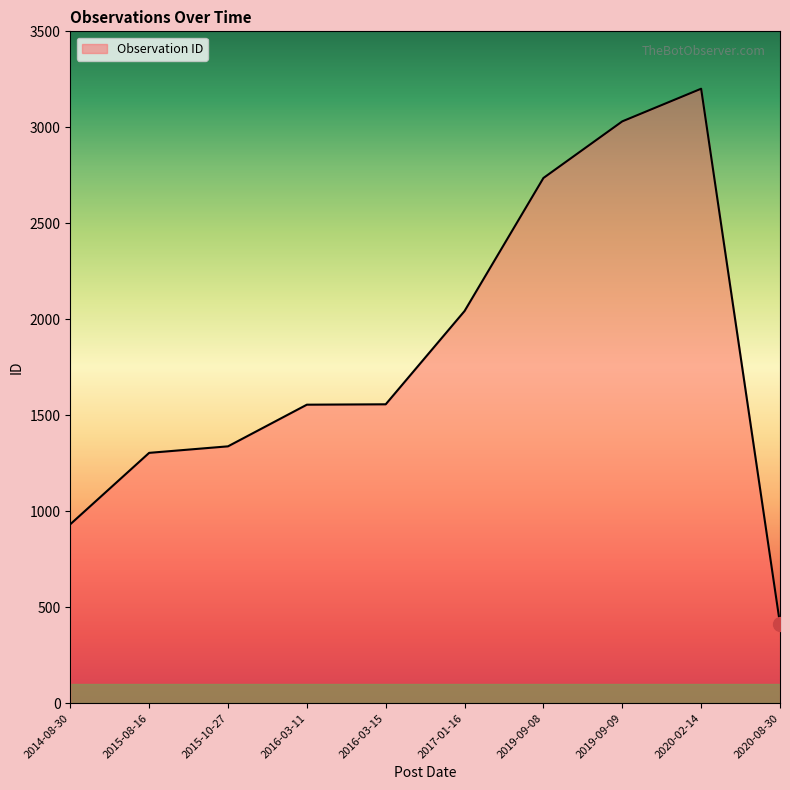

What is the change in value from 2016-03-15 to 2017-01-16?

+486